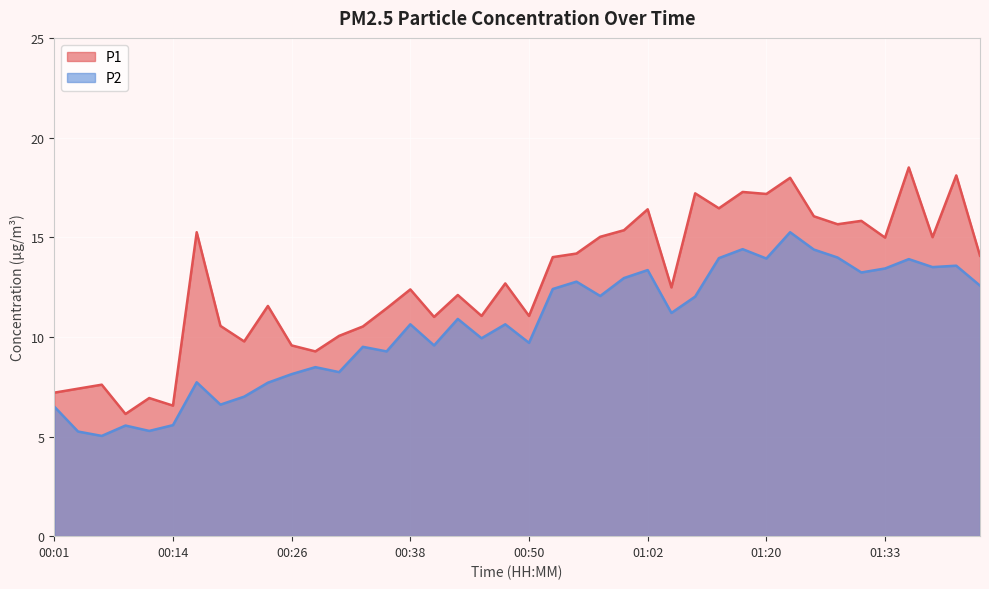

Which category has the lowest value across all series?

00:06